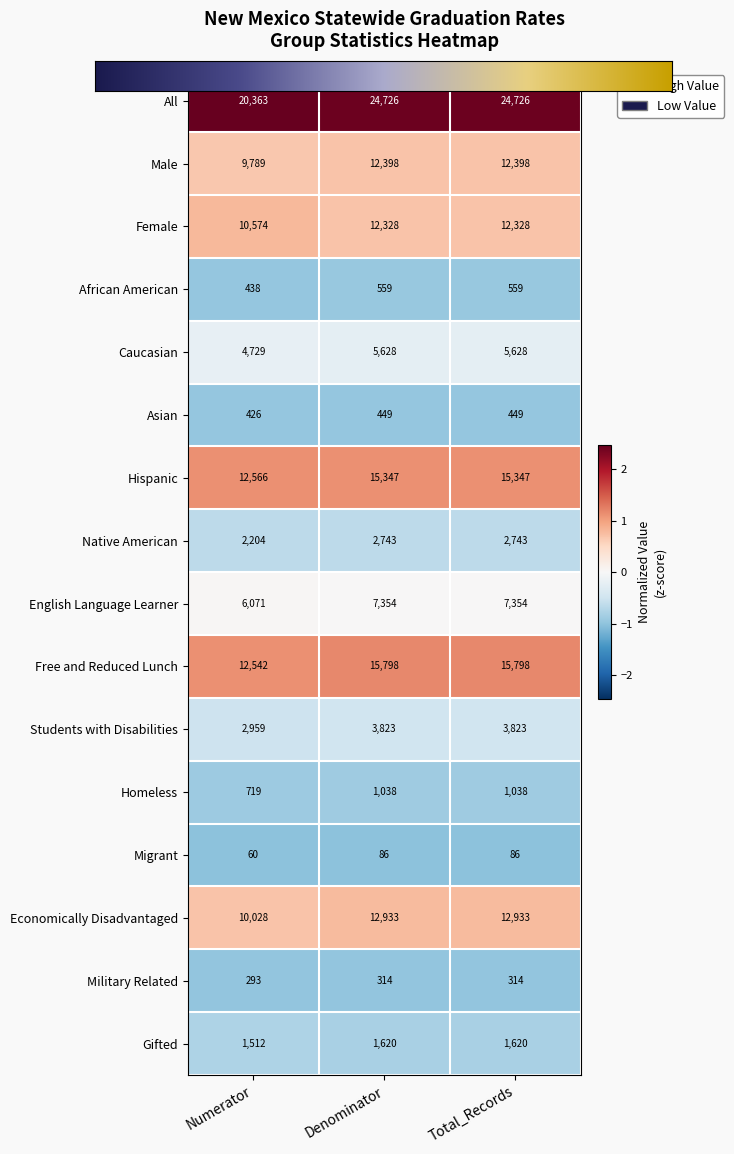

At Total_Records, list the series in order from smallest to largest.

Migrant, Military Related, Asian, African American, Homeless, Gifted, Native American, Students with Disabilities, Caucasian, English Language Learner, Female, Male, Economically Disadvantaged, Hispanic, Free and Reduced Lunch, All